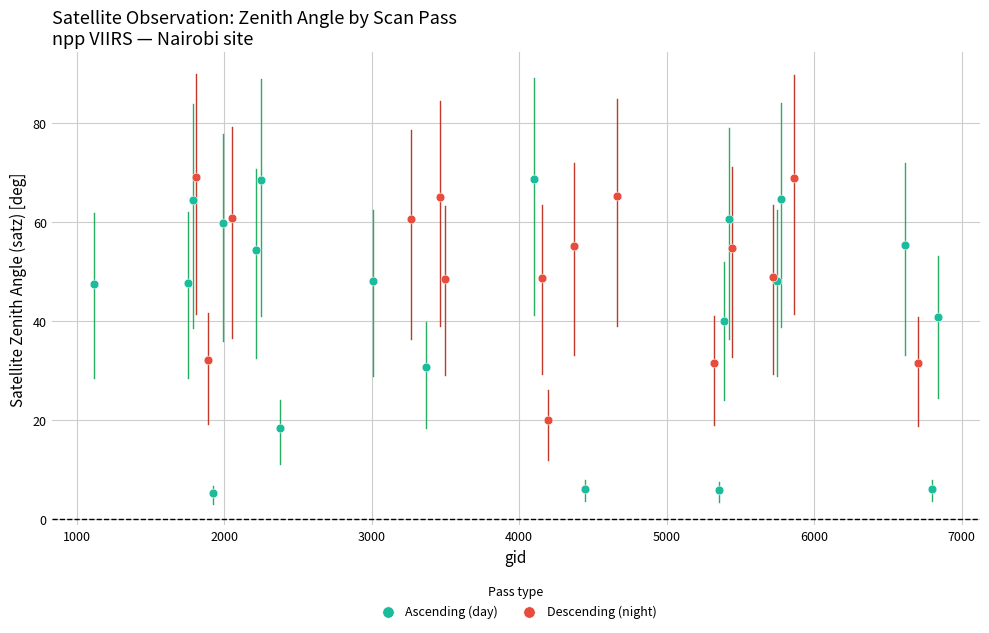

Which series reaches the minimum Y coordinate?

Ascending (day)